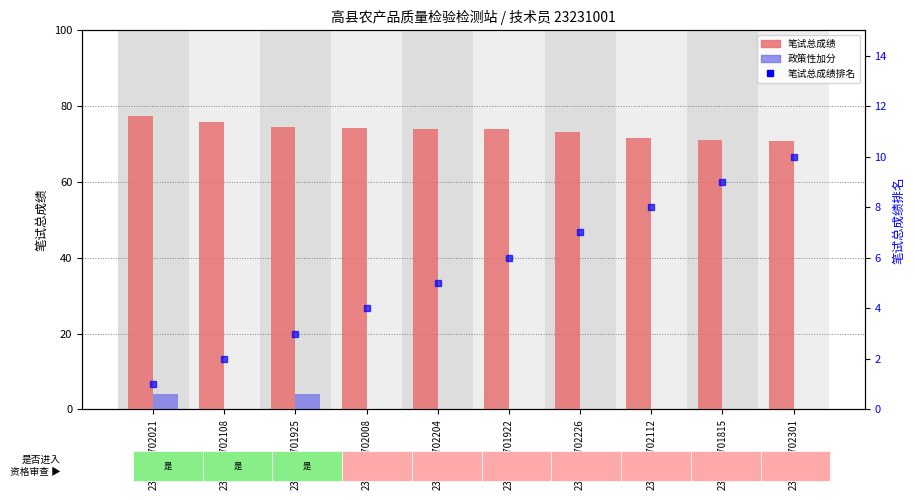

What is the sum of all 政策性加分 values?

8.0